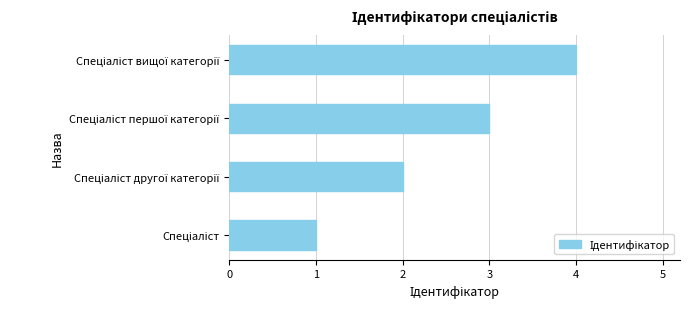

What is the greatest value displayed?

4